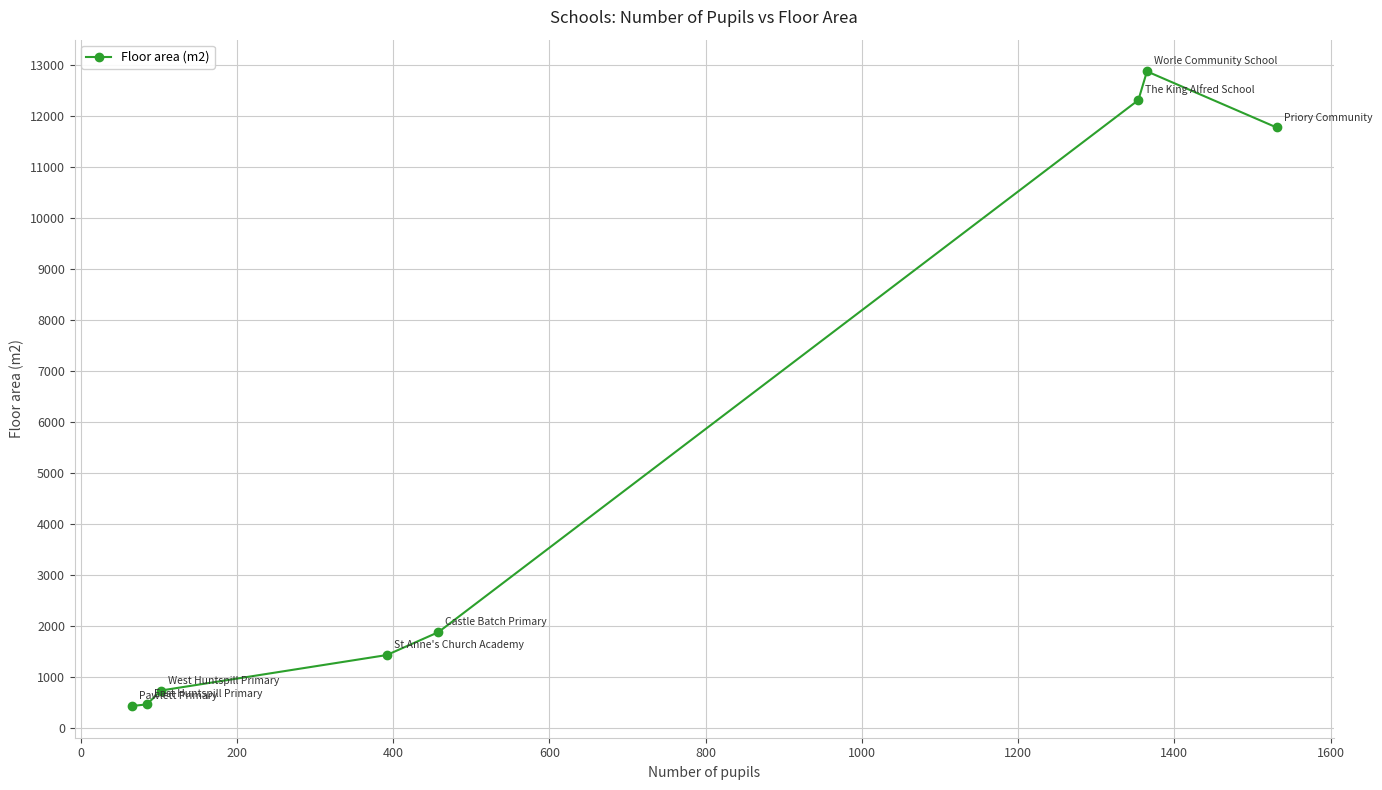

What is the maximum value shown in the chart?

12868.0